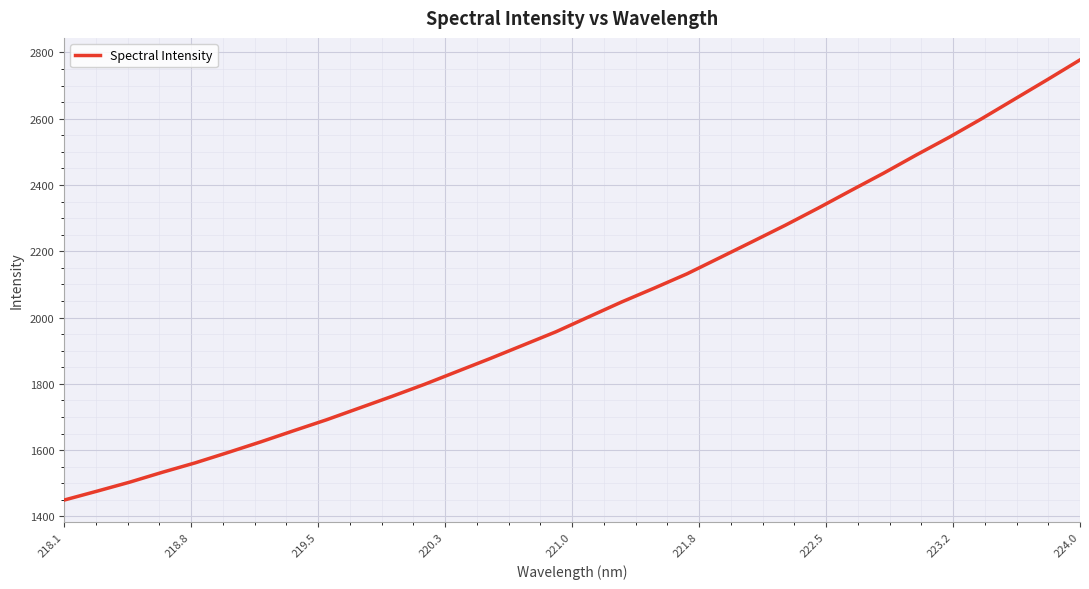

Reading left to right, extract all data points from this chart.

1449.1	1475.9	1503.2	1533.1	1561.6	1592.8	1624.9	1658.5	1691.4	1726.8	1762.2	1798.9	1837.8	1876.6	1916.8	1957.1	2002.0	2046.8	2088.8	2132.0	2180.6	2229.4	2278.6	2330.0	2383.2	2435.6	2490.6	2543.9	2600.3	2659.0	2717.7	2777.5